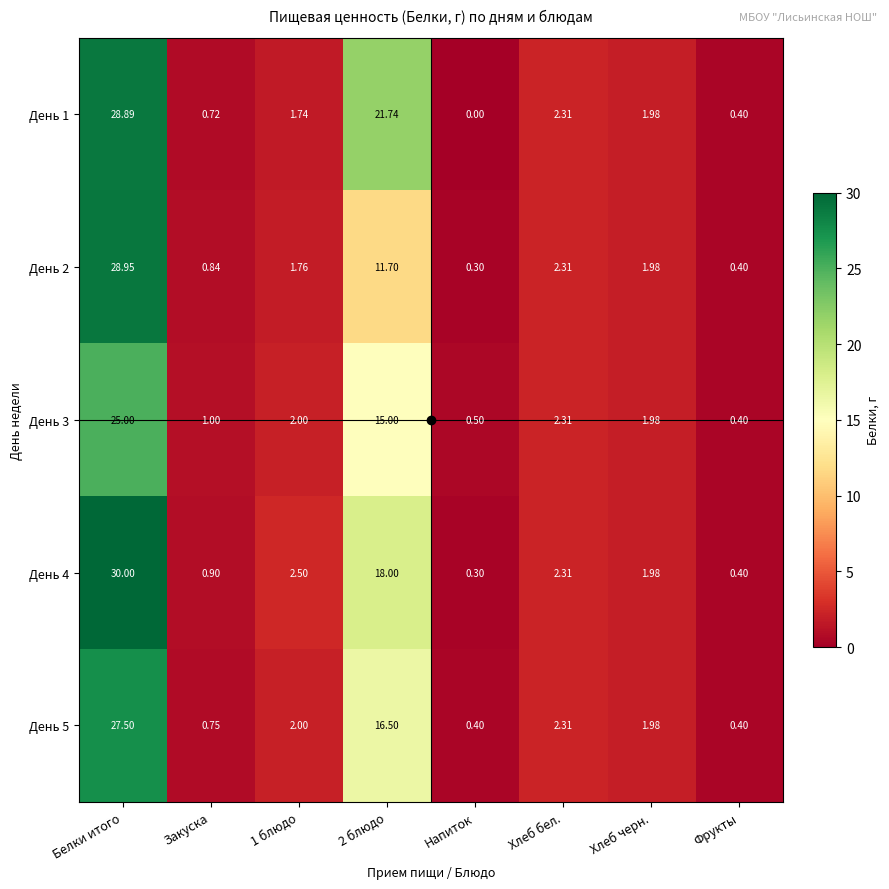

At which label does День 4 reach its peak?

Белки итого